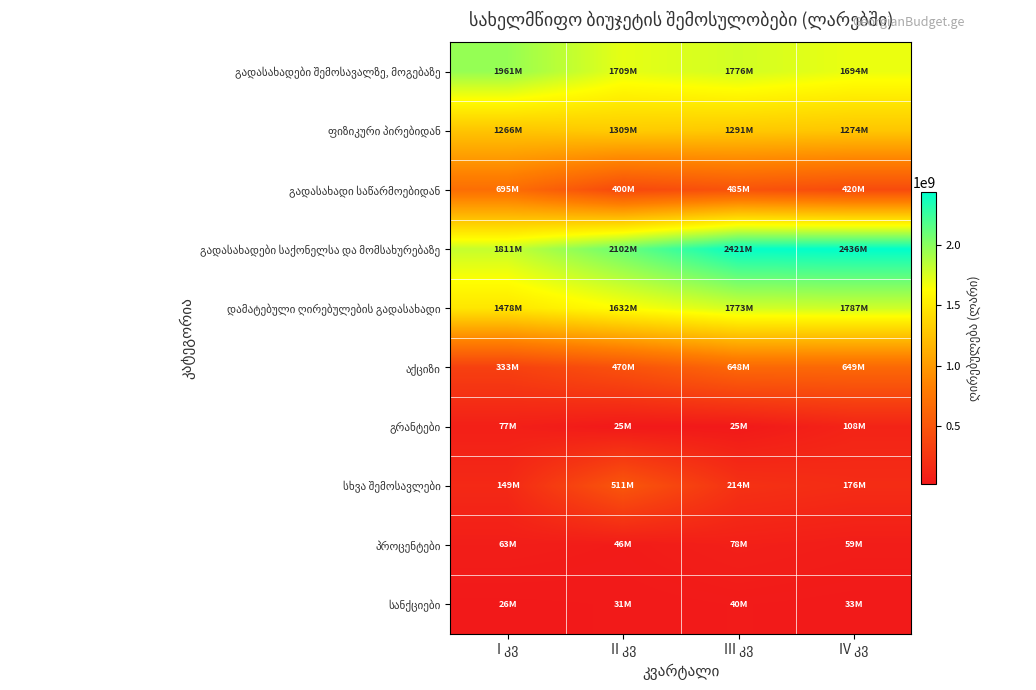

The ფიზიკური პირებიდან series shows 2289917647 at III კვ. True or false?

False